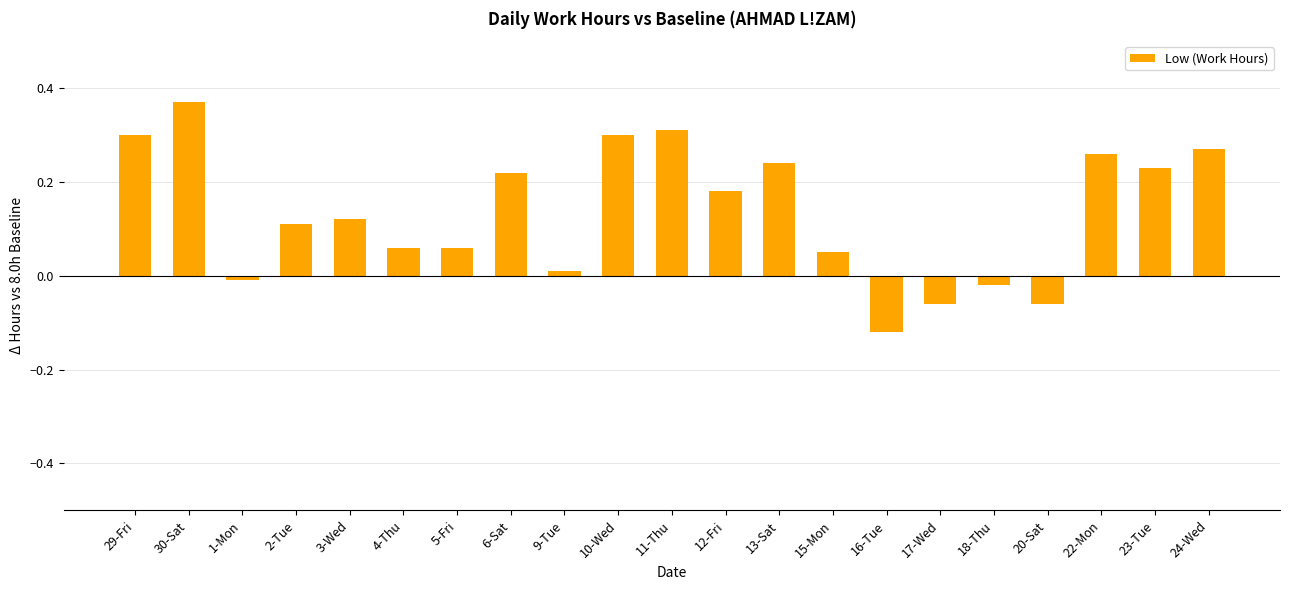

What is the sum of all values?

2.8